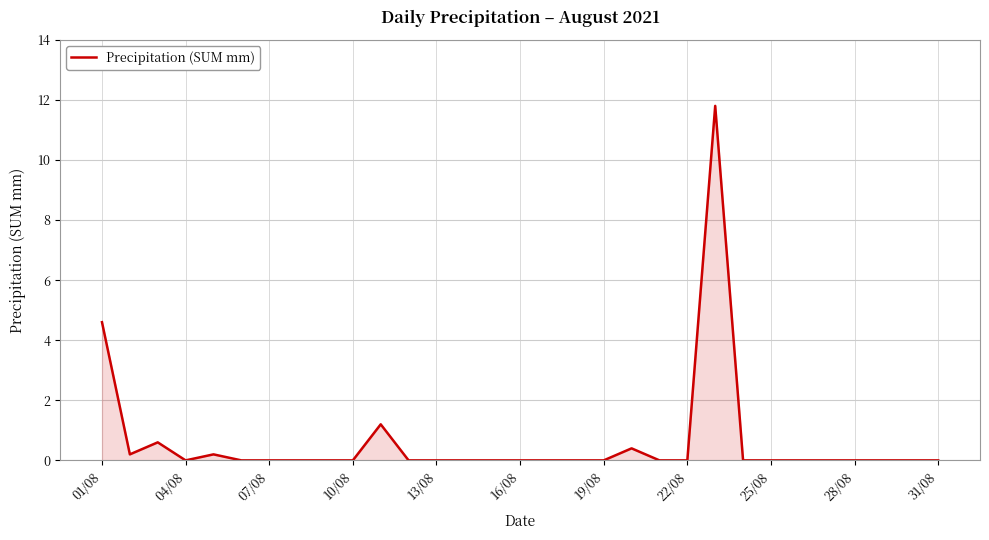

What is the maximum value shown in the chart?

11.8